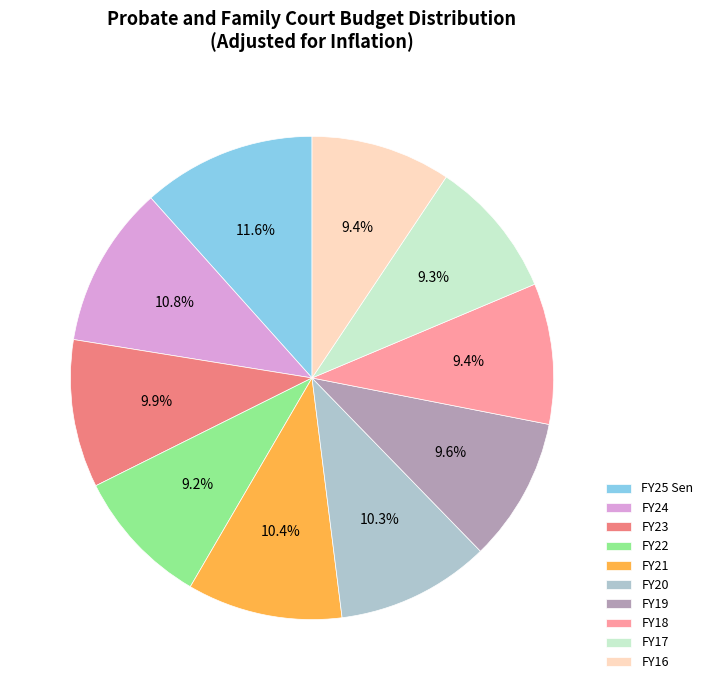

To the nearest percent, what is the combined percentage of FY20 and FY23?

20%